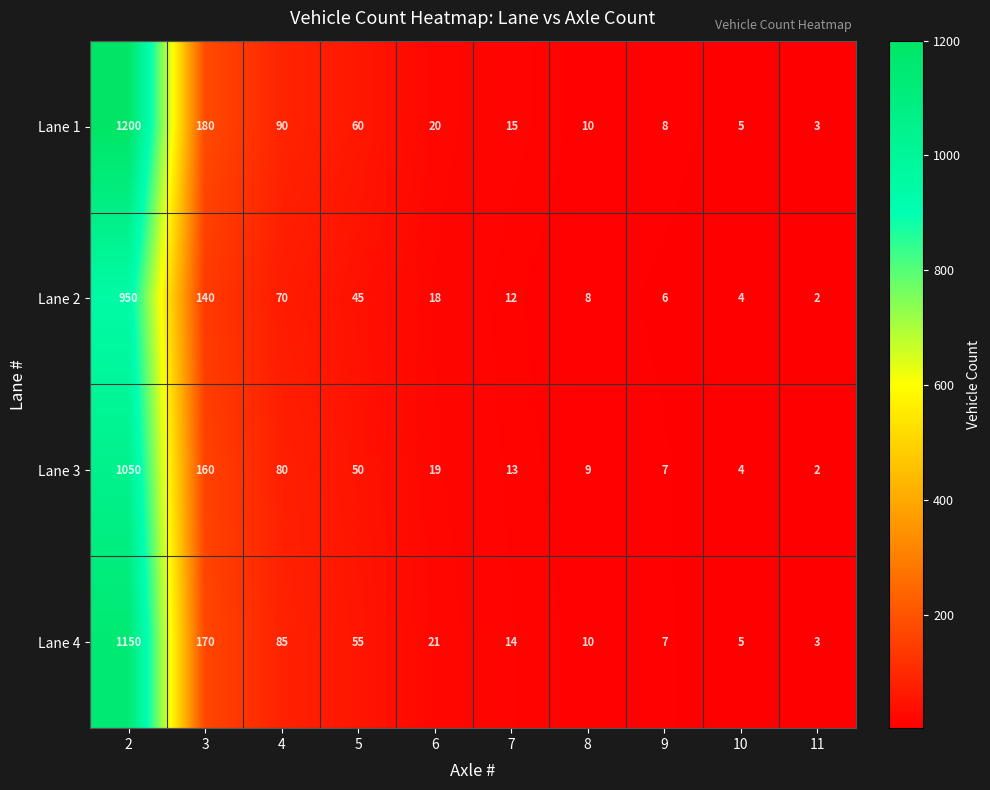

What is the difference between the Lane 1 values at 3 and 10?

175